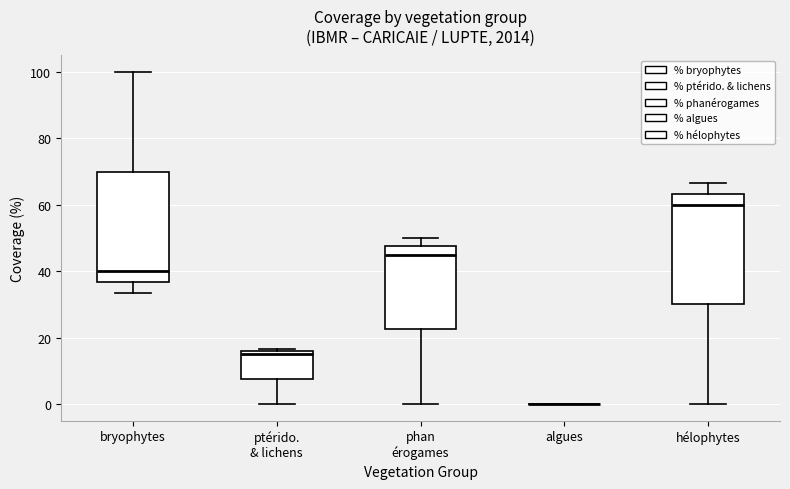

Reading left to right, transcribe this box plot: for each box, give where its median line is, the range the box spans, and where its two whiskers end, as read against the y-axis. The values are not printed on the chart, so give them approximately, as read against the axis.

bryophytes: median 40, box 36 to 70, whiskers 34 to 100
ptérido. & lichens: median 16 (just below the box's upper edge), box 8 to 16, whiskers 0 to 16 (just above the box's upper edge)
phan érogames: median 46, box 22 to 48, whiskers 0 to 50
algues: box collapsed to a line at 0, whiskers 0 to 0
hélophytes: median 60, box 30 to 64, whiskers 0 to 66